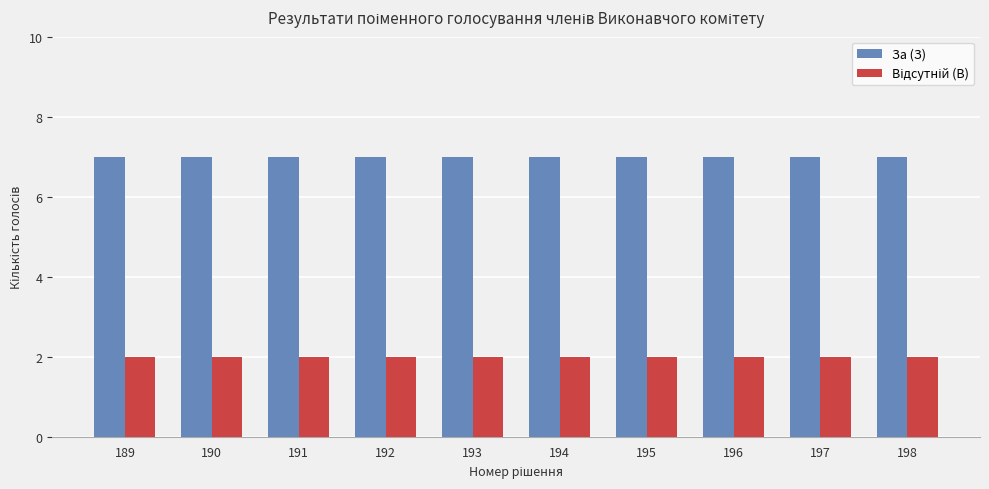

True or false: За (З) has a value of 11 at 192.

False